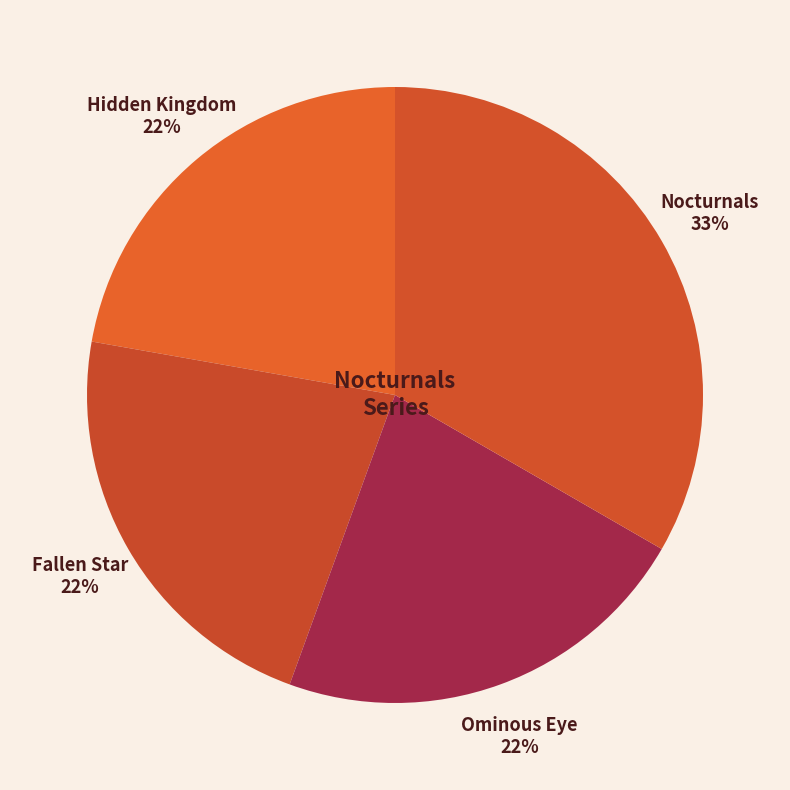

True or false: Hidden Kingdom accounts for 34% of the total.

False